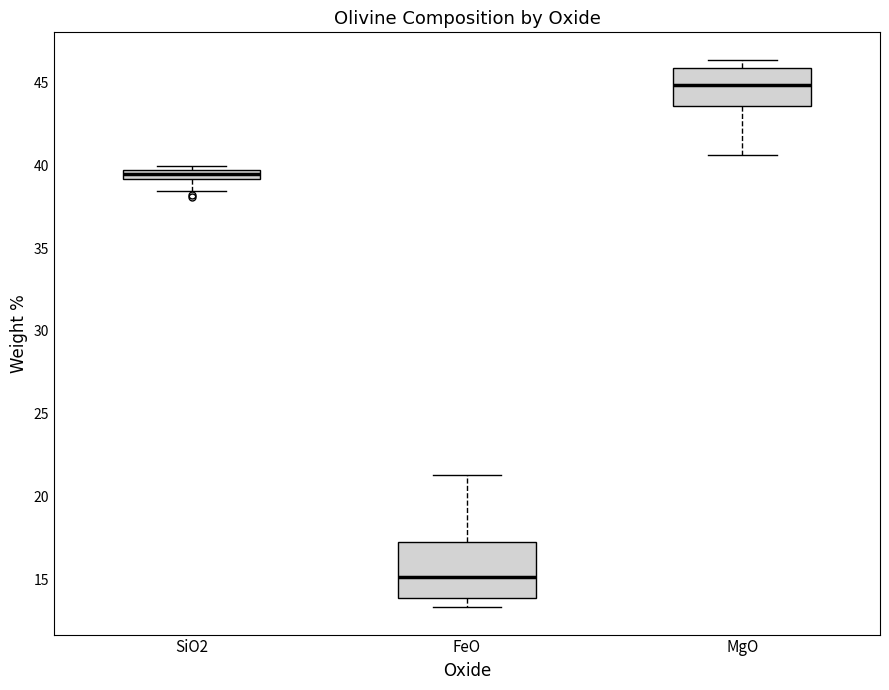

Where is the upper edge of the box for SiO2 on the y-axis? The values are not printed on the chart, so give them approximately, as read against the axis.

39.5